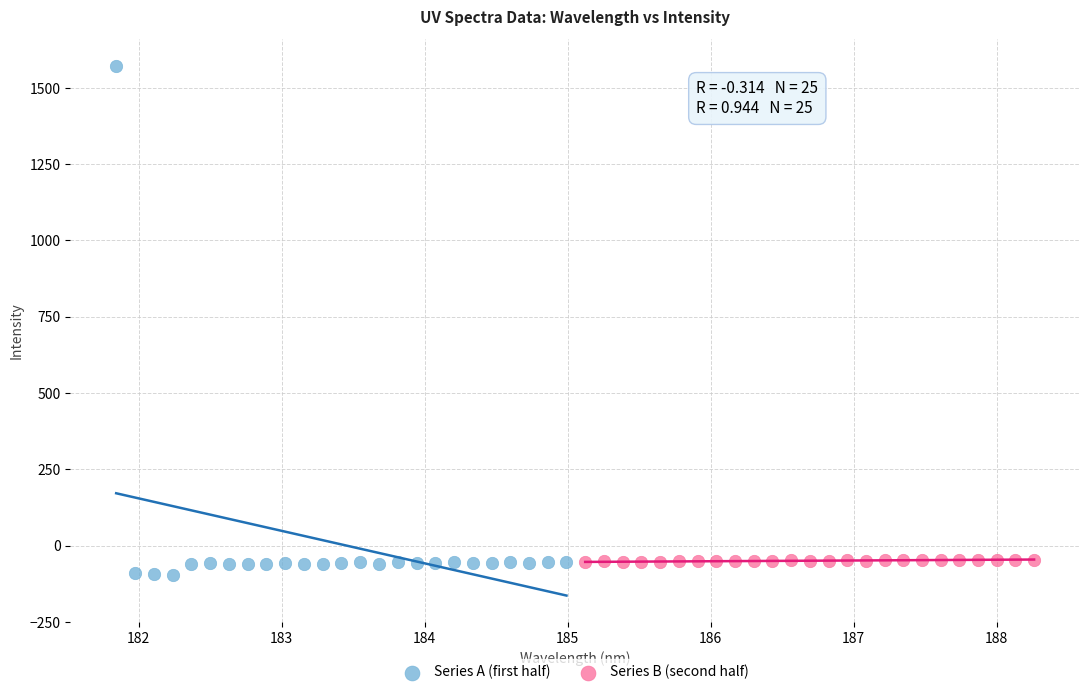

Which series has the widest spread of Y values?

Series A (first half)